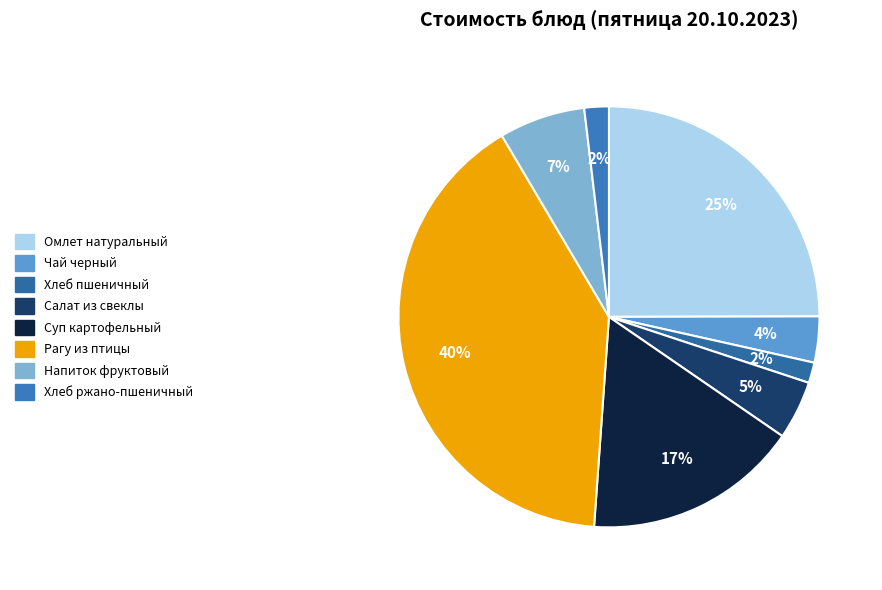

How many slices are in this pie chart?

8